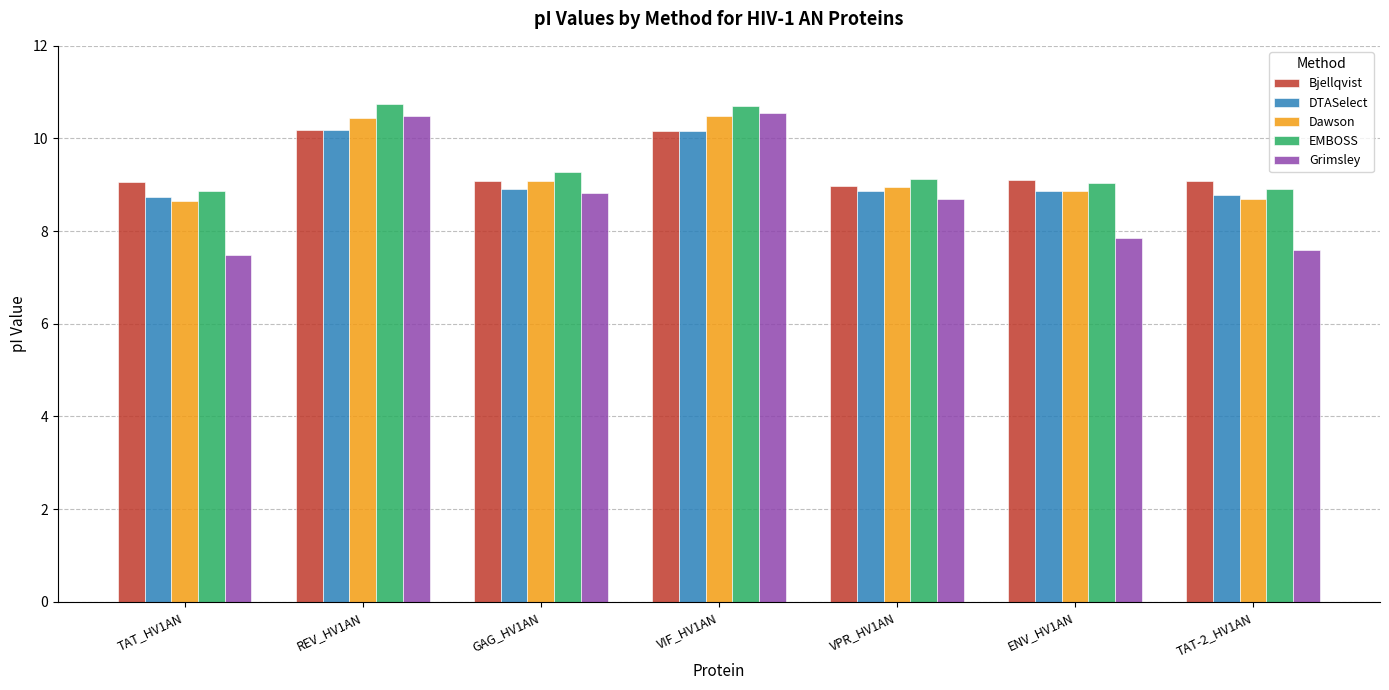

What is the sum of all DTASelect values?

64.5